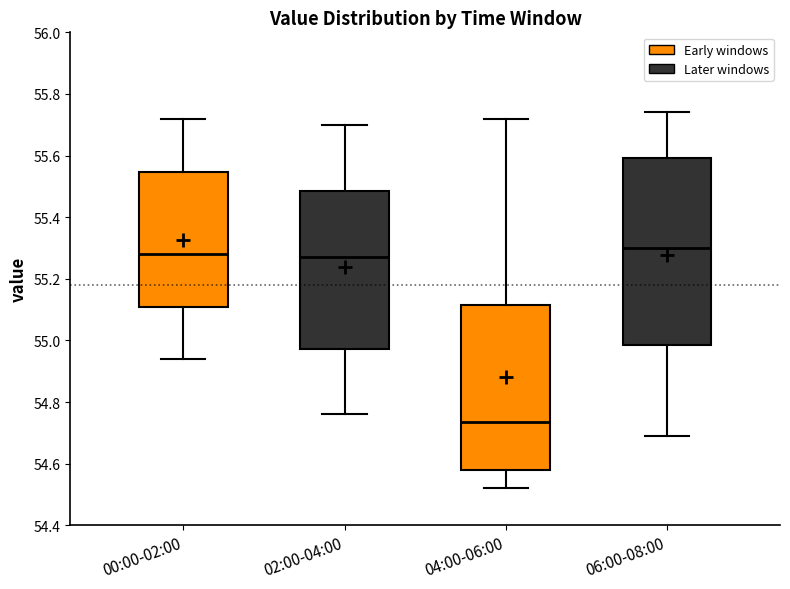

Where does the upper whisker of the box for 06:00-08:00 end on the y-axis? The values are not printed on the chart, so give them approximately, as read against the axis.

55.74